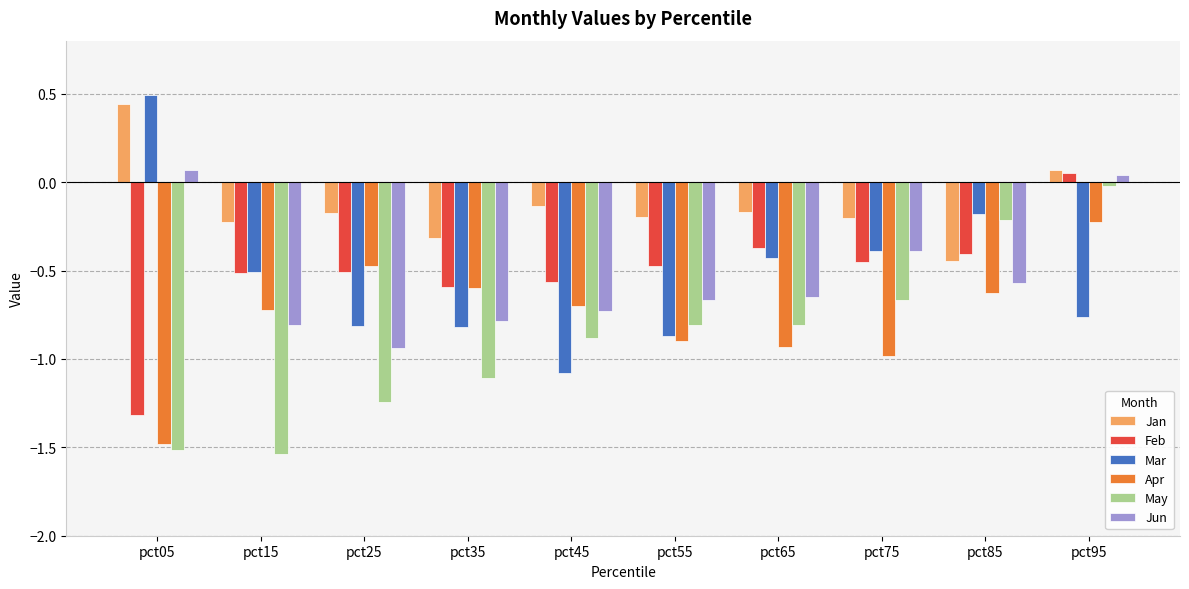

Which label corresponds to the largest value in the chart?

pct05